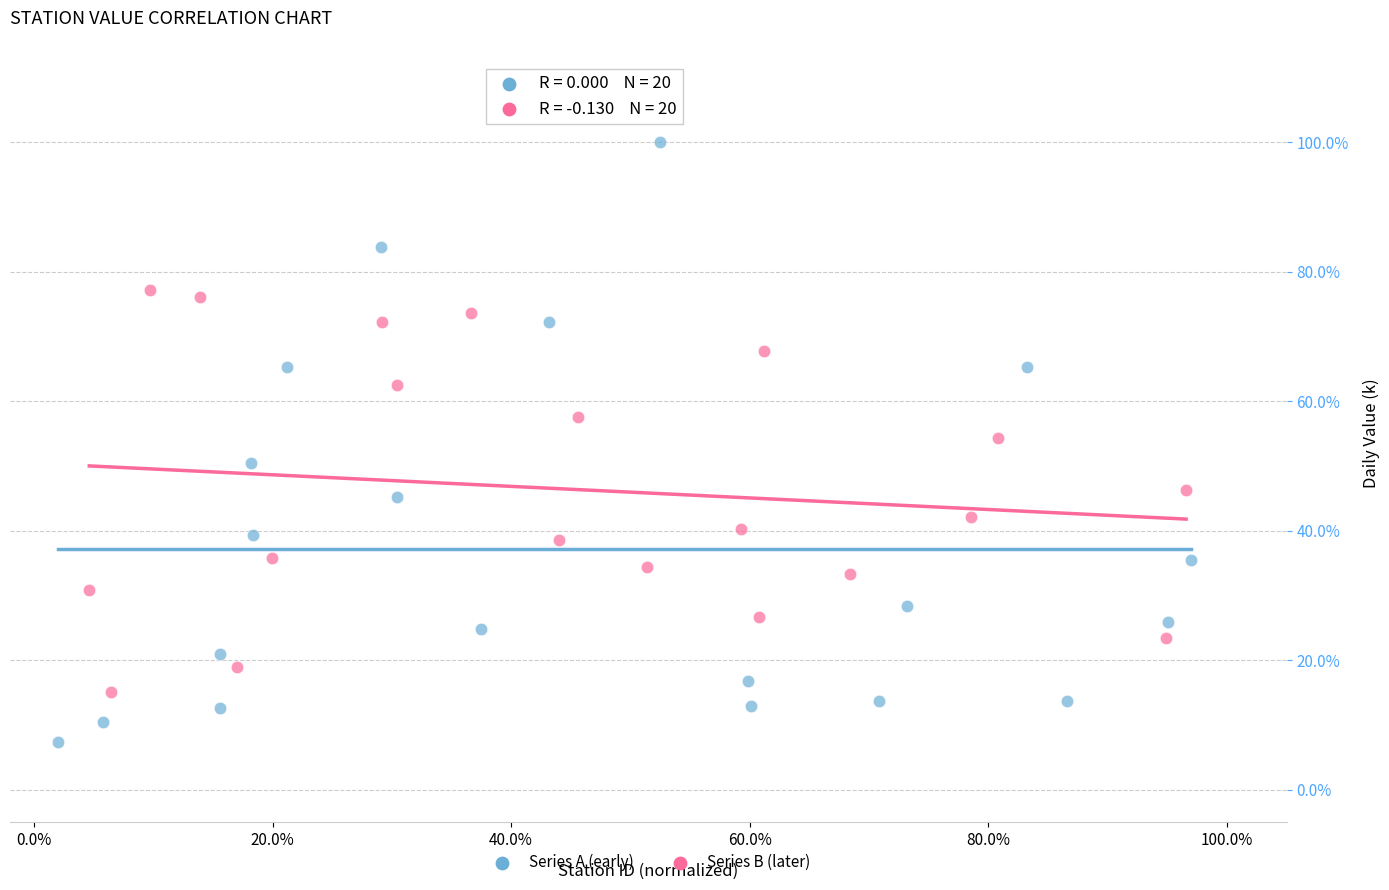

Which series contains the highest Y value?

Series A (early)